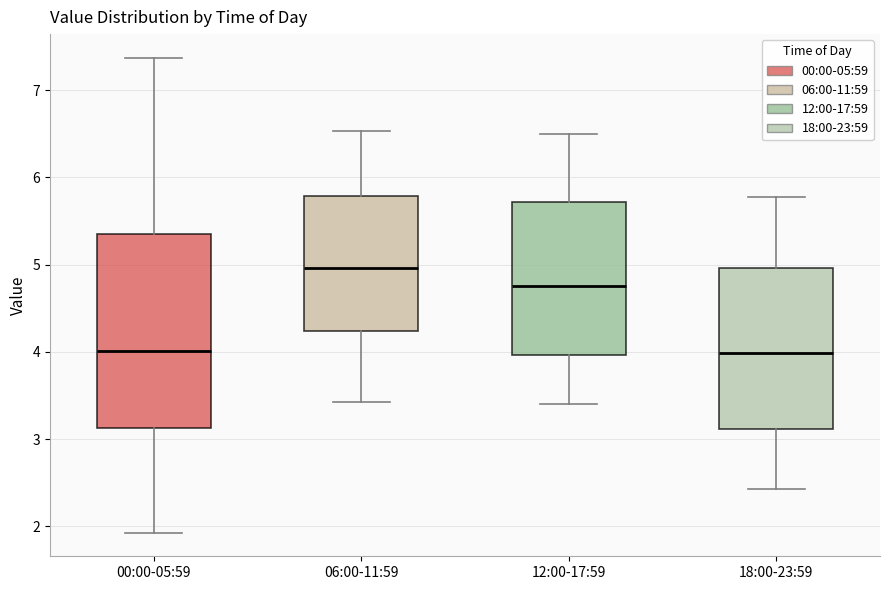

Reading left to right, read every box against the y-axis: the position of its median line, the range the box covers, and the ends of its whiskers. The values are not printed on the chart, so give them approximately, as read against the axis.

00:00-05:59: median 4.0, box 3.1 to 5.4, whiskers 1.9 to 7.4
06:00-11:59: median 5.0, box 4.2 to 5.8, whiskers 3.4 to 6.5
12:00-17:59: median 4.8, box 4.0 to 5.7, whiskers 3.4 to 6.5
18:00-23:59: median 4.0, box 3.1 to 5.0, whiskers 2.4 to 5.8